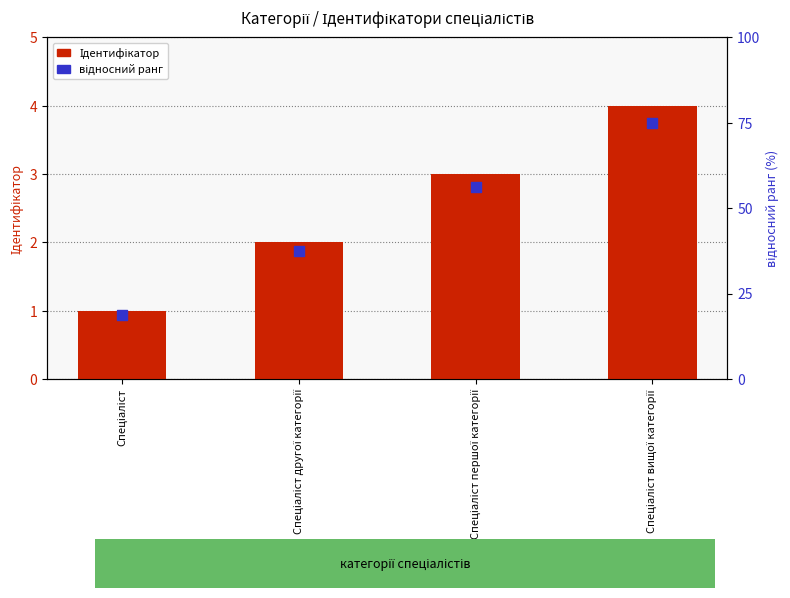

What are all the series names shown in the legend?

Ідентифікатор, відносний ранг